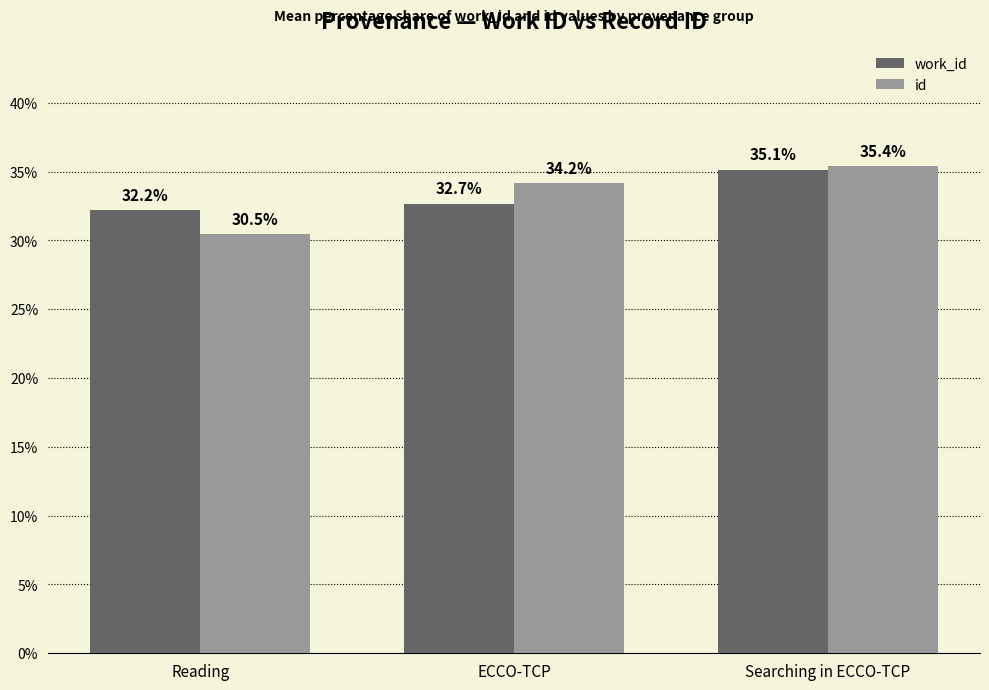

Are the bars horizontal?

No